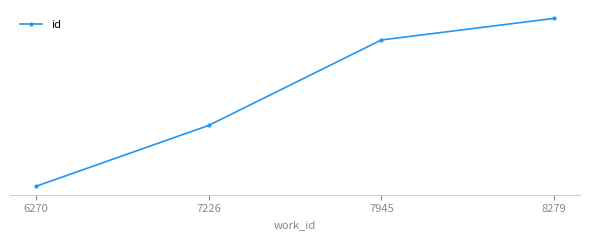

Is this an area chart (filled region under the line)?

No